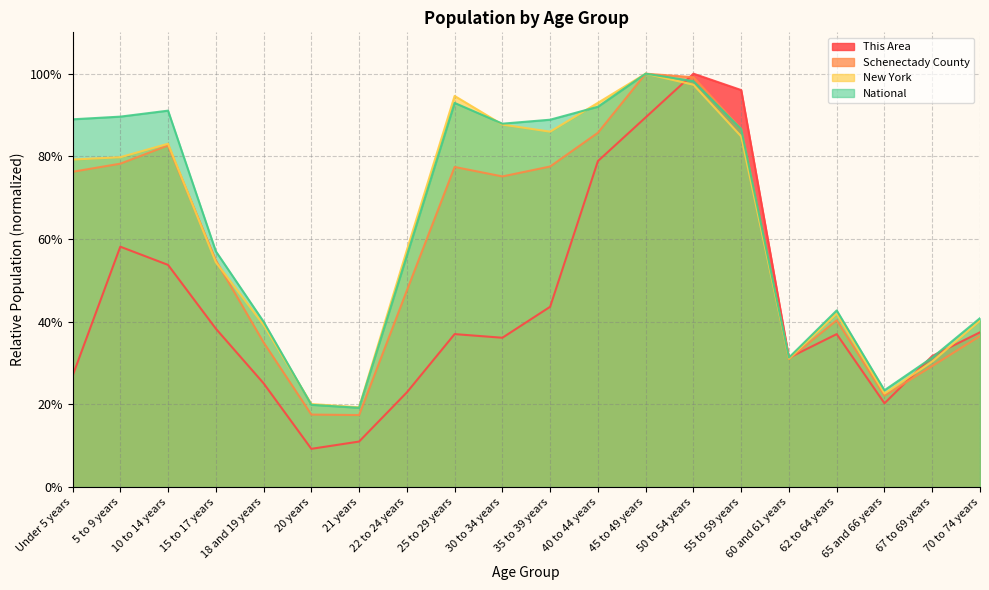

What is the sum of all National values?

12.8